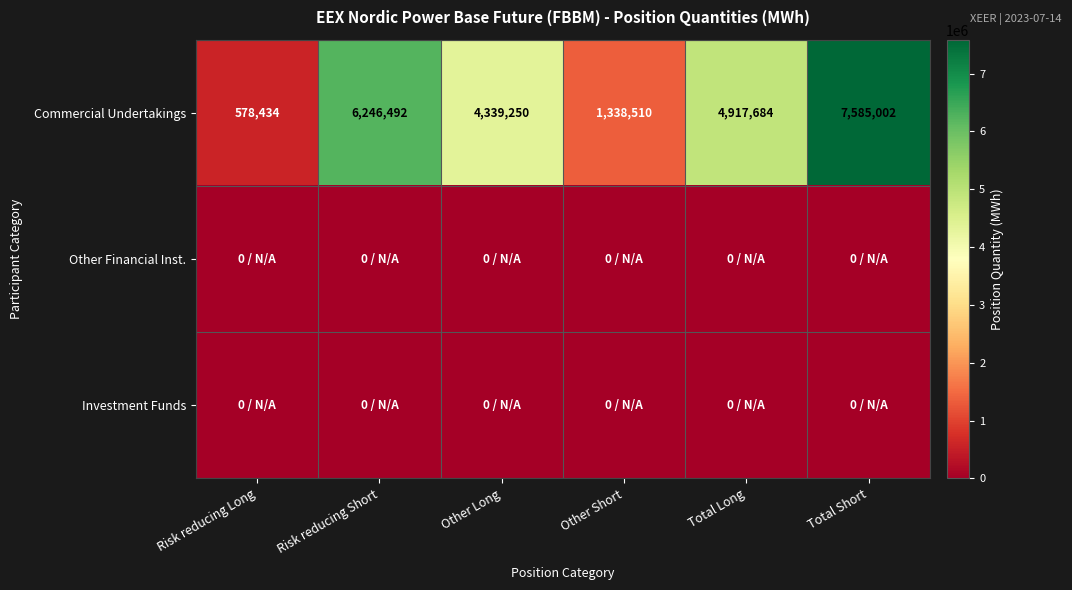

What is the difference between the maximum and second lowest values in the Commercial Undertakings series?

6246492